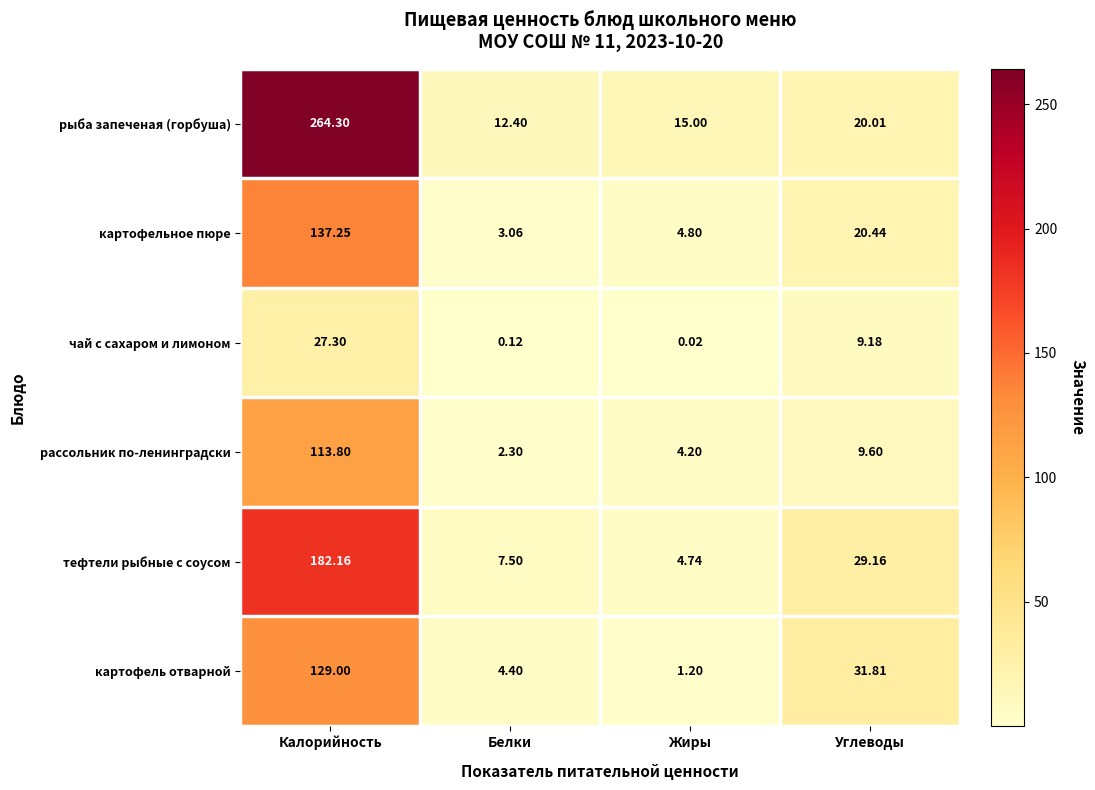

How many categories are shown in the chart?

4